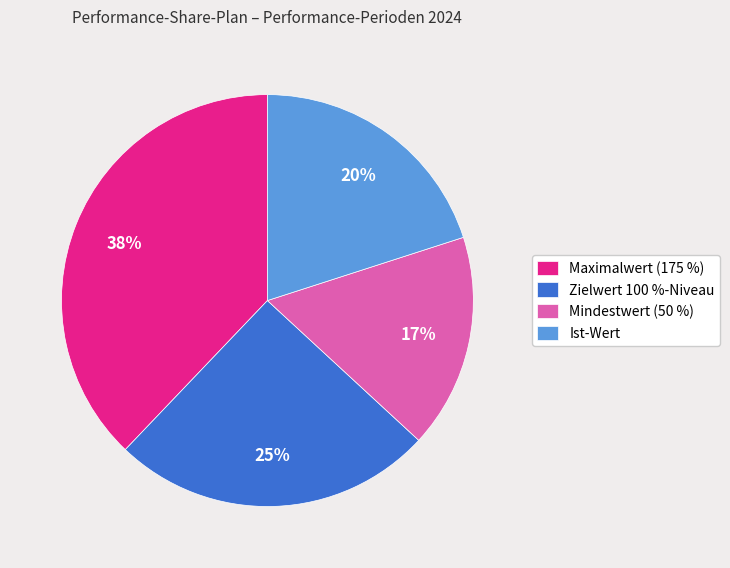

Does any single category account for the majority?

No